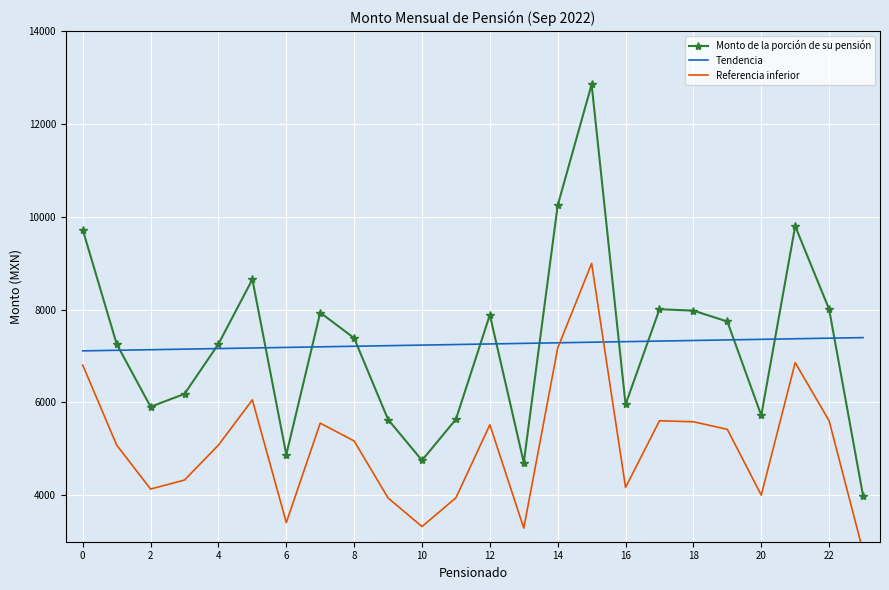

What value does the Monto de la porción de su pensión series have at 16?

5956.0